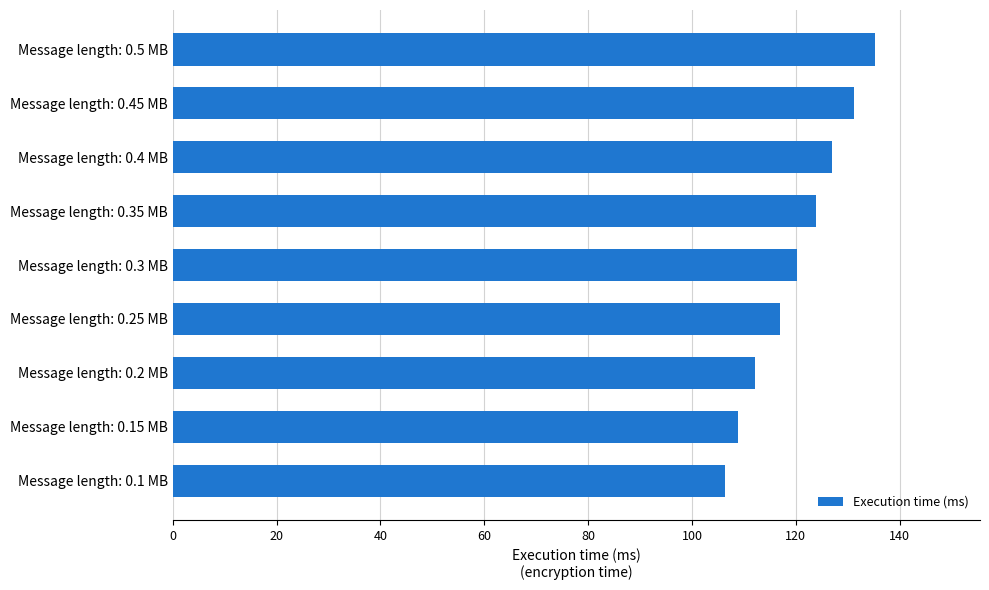

Reading top to bottom, transcribe all the data shown in this chart.

Message length: 0.5 MB=135.2	Message length: 0.45 MB=131.3	Message length: 0.4 MB=126.9	Message length: 0.35 MB=124.0	Message length: 0.3 MB=120.3	Message length: 0.25 MB=117.0	Message length: 0.2 MB=112.1	Message length: 0.15 MB=108.9	Message length: 0.1 MB=106.4